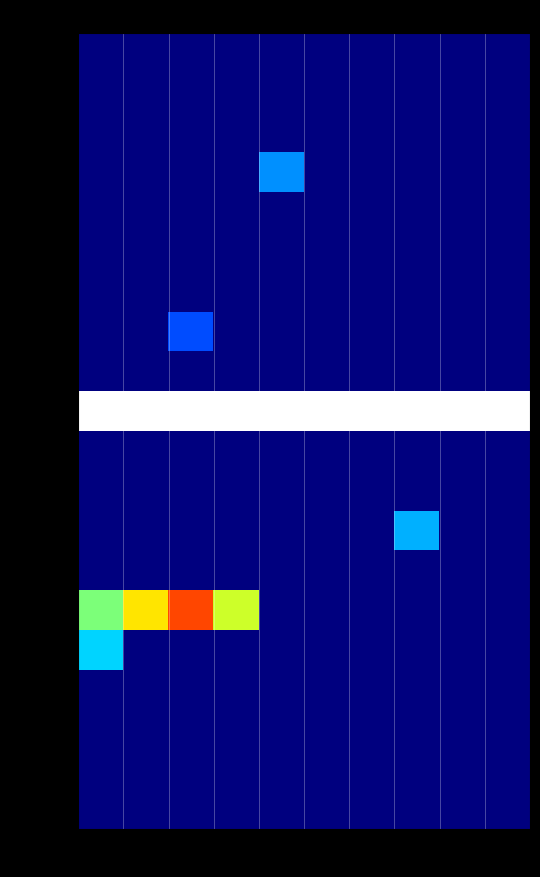

What is the minimum value shown in the chart?

1999.0